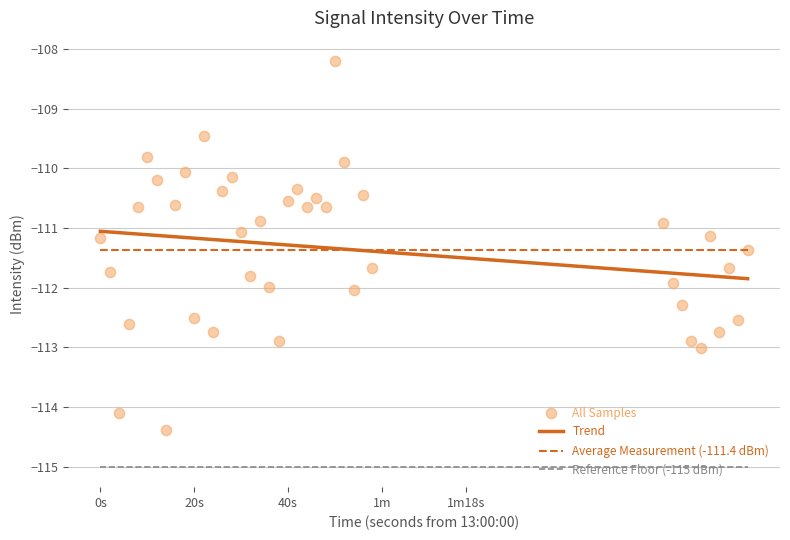

What is the minimum value for Trend?

-111.8